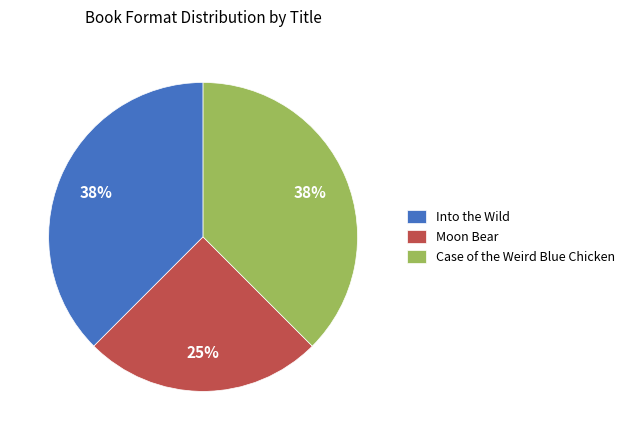

Is Case of the Weird Blue Chicken the majority of the pie?

No